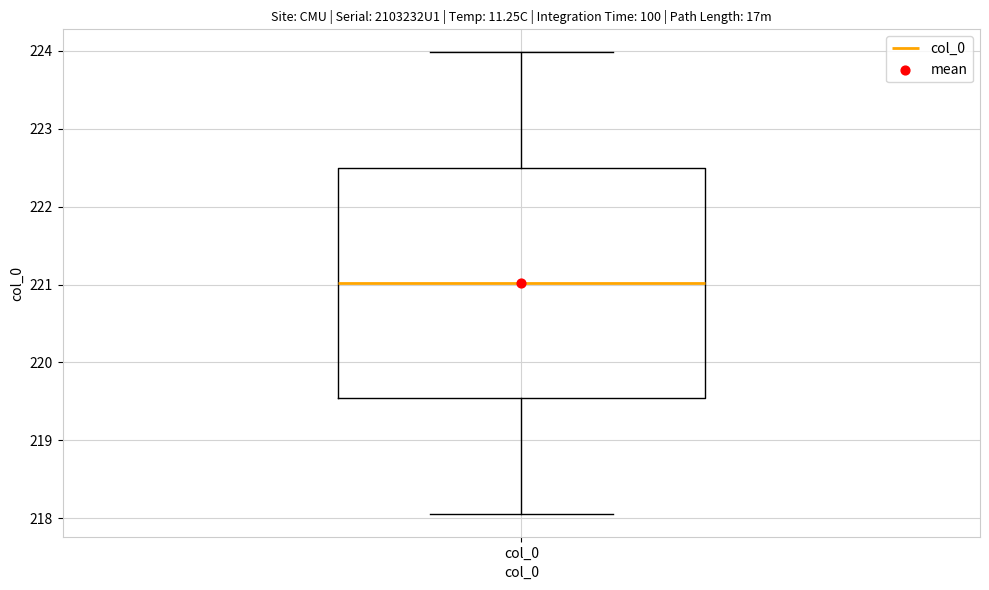

Transcribe this box plot: give where the median line is, the range the box spans, and where the two whiskers end, as read against the y-axis. The values are not printed on the chart, so give them approximately, as read against the axis.

median 221.0, box 219.5 to 222.5, whiskers 218.1 to 224.0